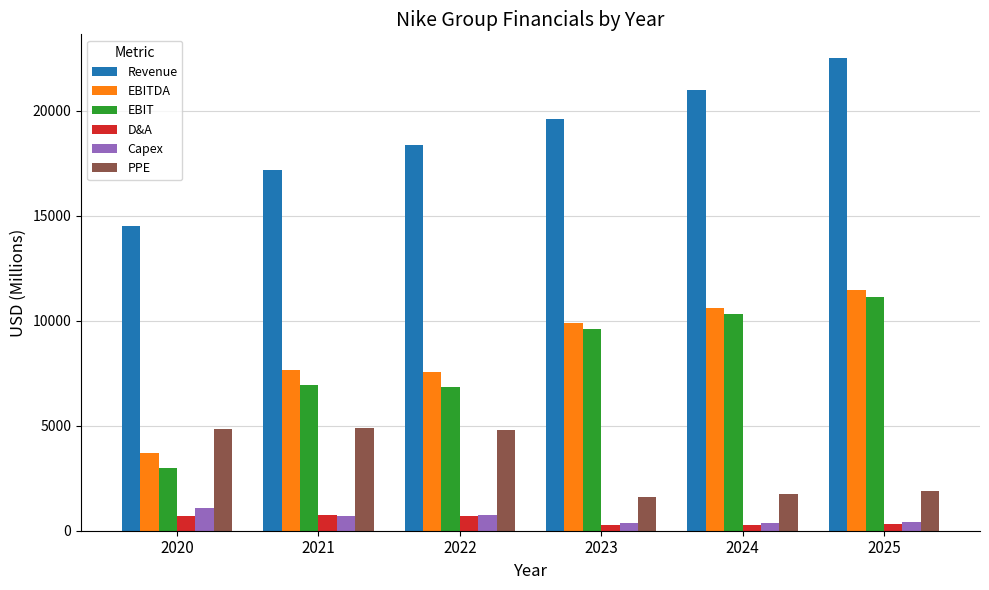

At which label is PPE closest to 3255?

2025